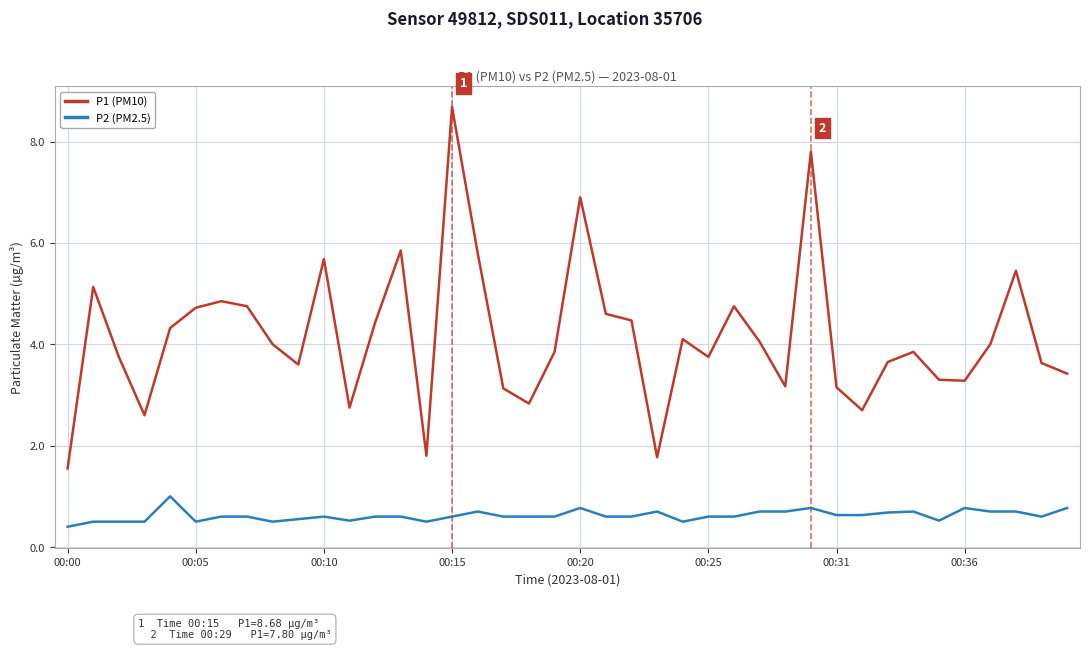

What is the highest value of the P1 (PM10) series?

8.7